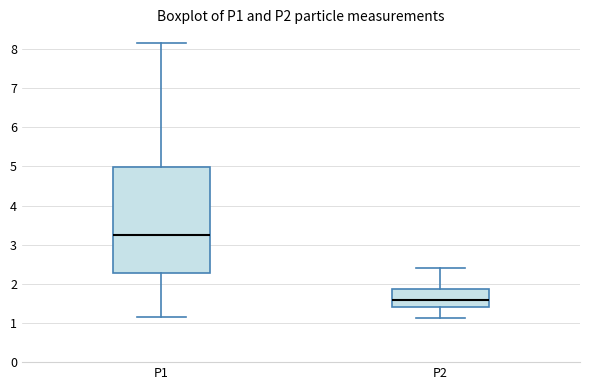

Where does the median line of the box for P2 sit on the y-axis? The values are not printed on the chart, so give them approximately, as read against the axis.

1.6